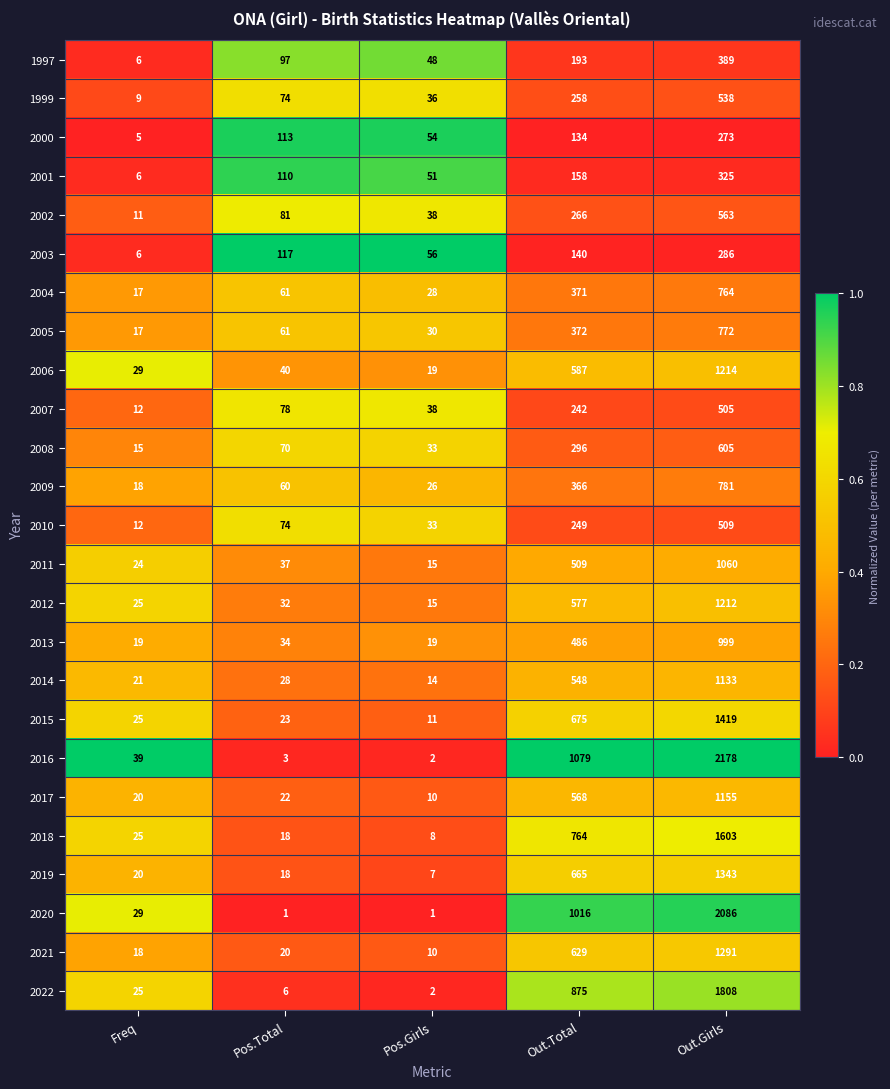

List the series in order of their peak value, highest first.

2016, 2020, 2022, 2018, 2015, 2019, 2021, 2006, 2012, 2017, 2014, 2011, 2013, 2009, 2005, 2004, 2008, 2002, 1999, 2010, 2007, 1997, 2001, 2003, 2000